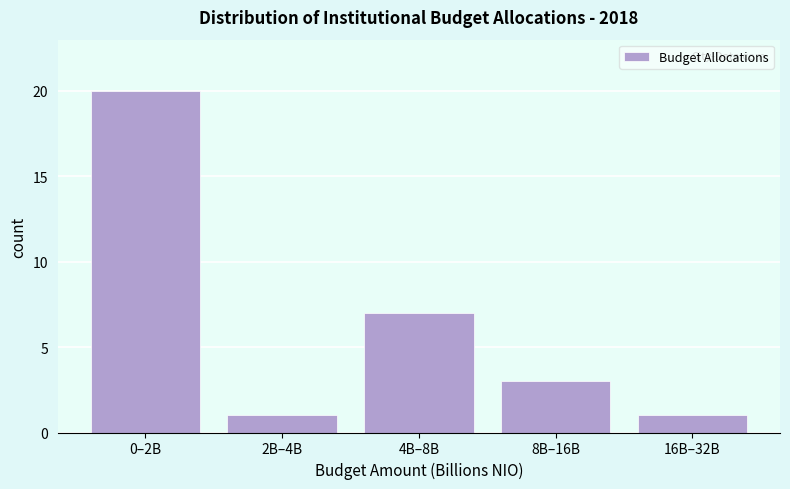

Reading left to right, transcribe all the data shown in this chart.

20	1	7	3	1